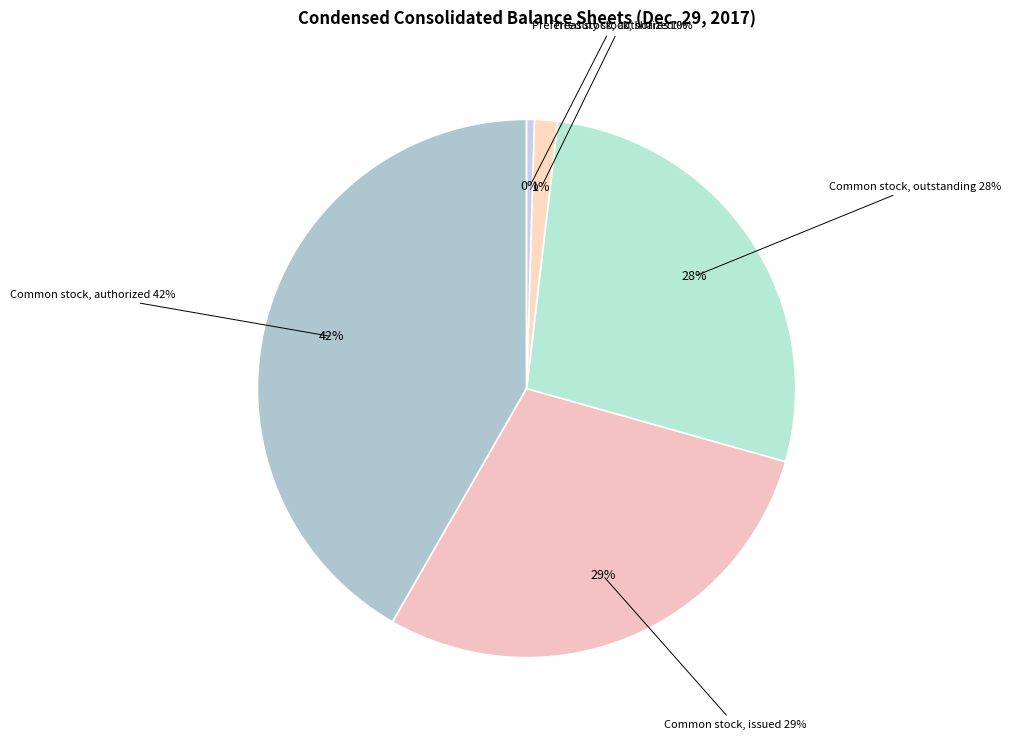

Rank the categories by value from highest to lowest.

Common stock, authorized, Common stock, issued, Common stock, outstanding, Treasury stock, shares, Preferred stock, authorized, Preferred stock, issued, Preferred stock, outstanding